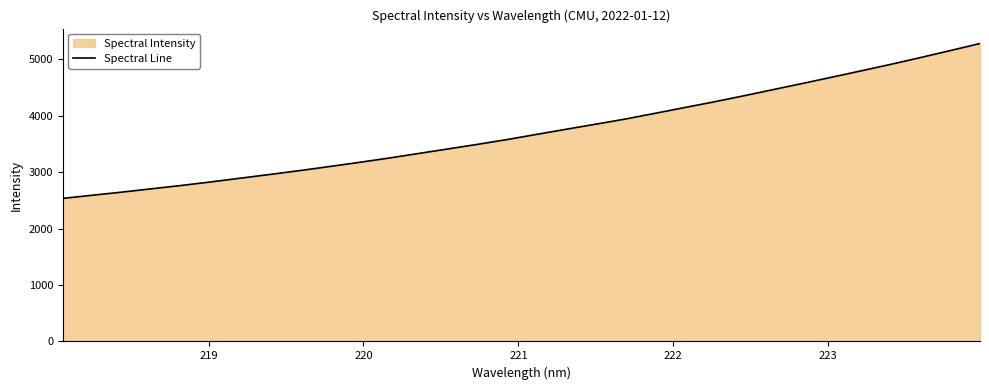

What is the maximum value shown in the chart?

5281.6